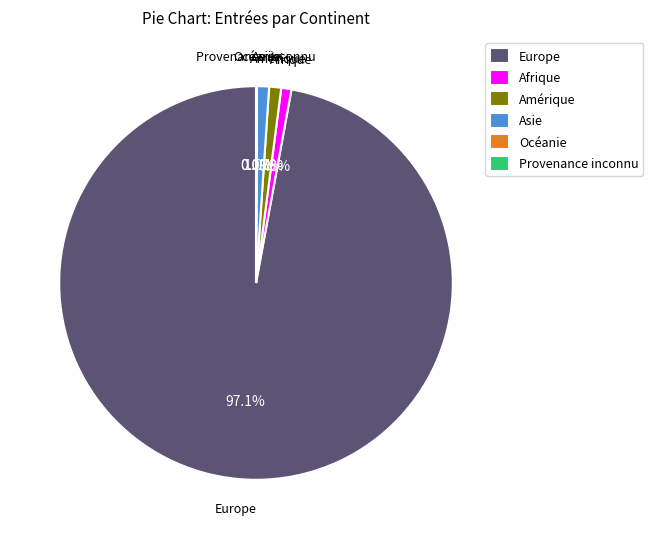

Which category has the biggest portion of the pie?

Europe